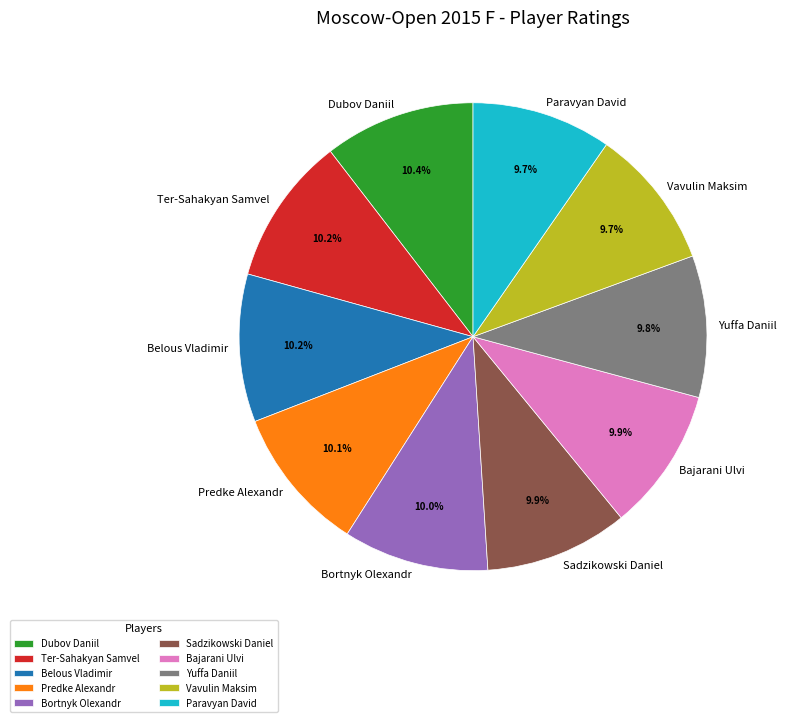

The Bajarani Ulvi slice represents 21% of the pie. True or false?

False